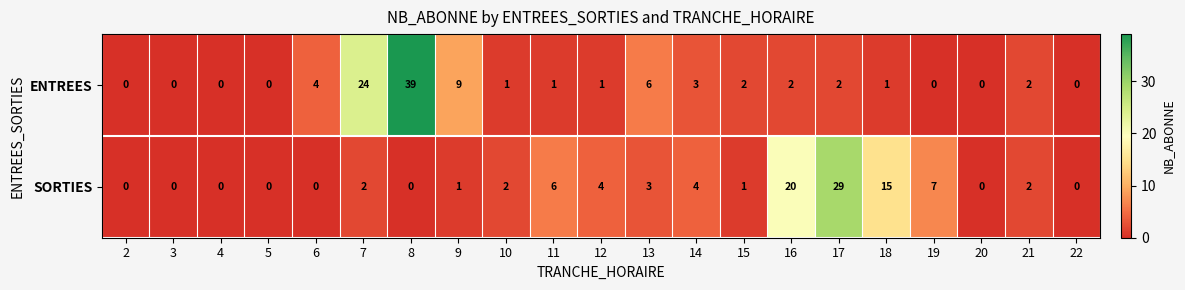

What is the sum of all SORTIES values?

96